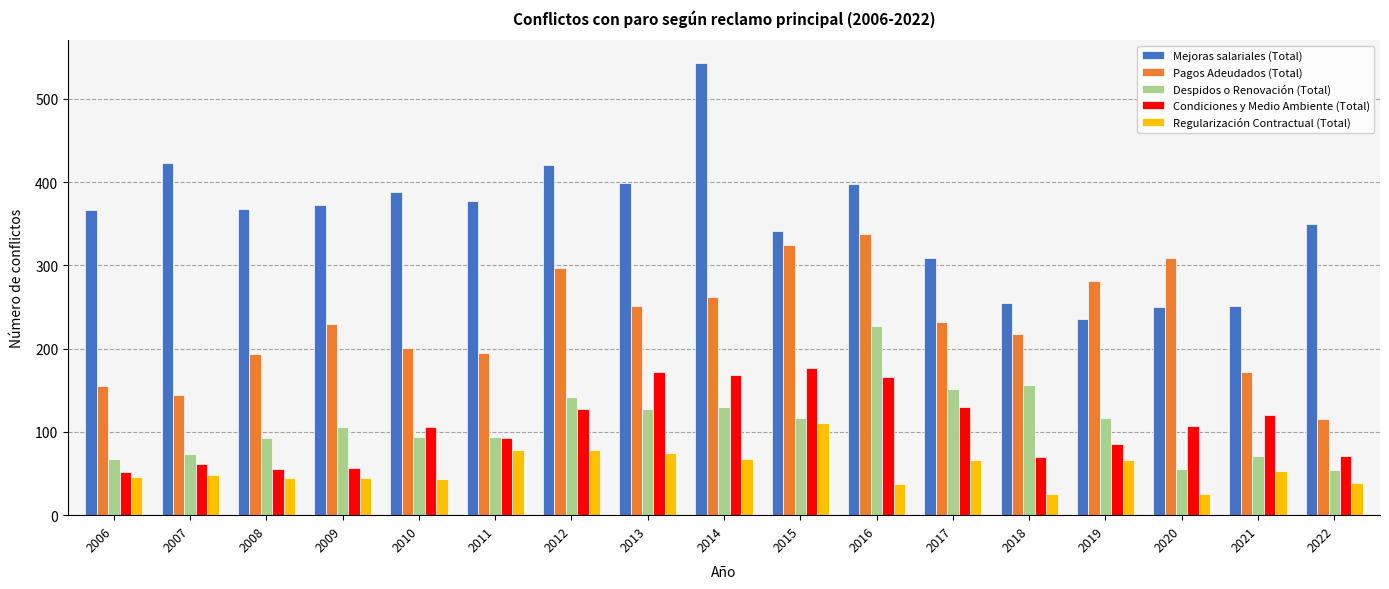

Which label corresponds to the largest value in the chart?

2014